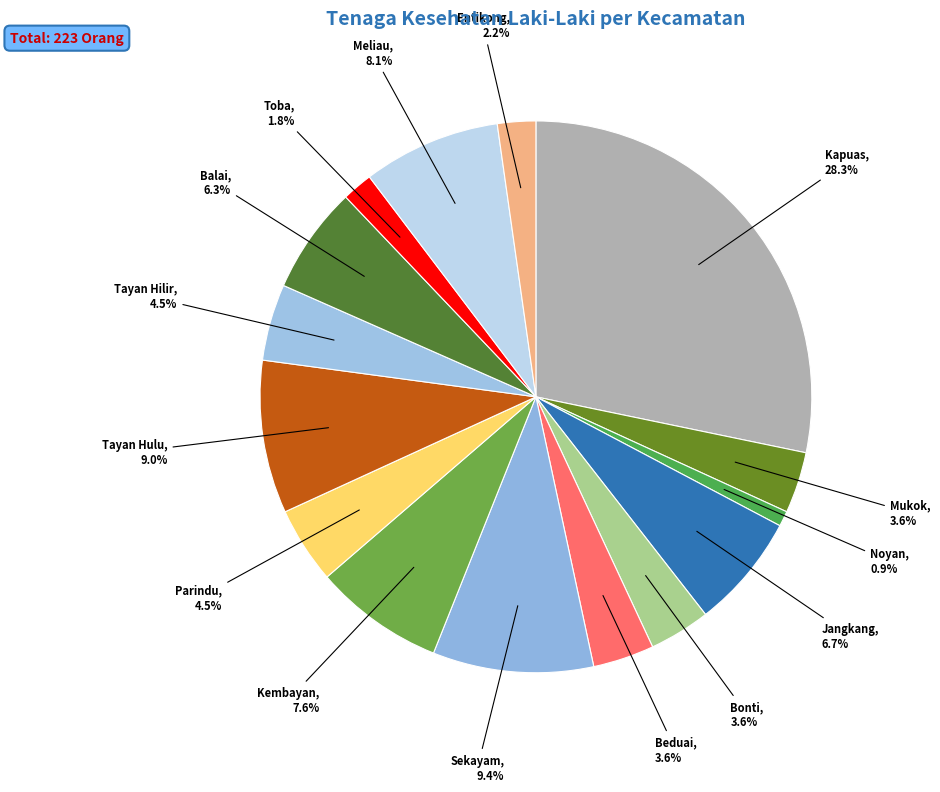

Rank the categories by value from highest to lowest.

Kapuas, Sekayam, Tayan Hulu, Meliau, Kembayan, Jangkang, Balai, Parindu, Tayan Hilir, Mukok, Bonti, Beduai, Entikong, Toba, Noyan